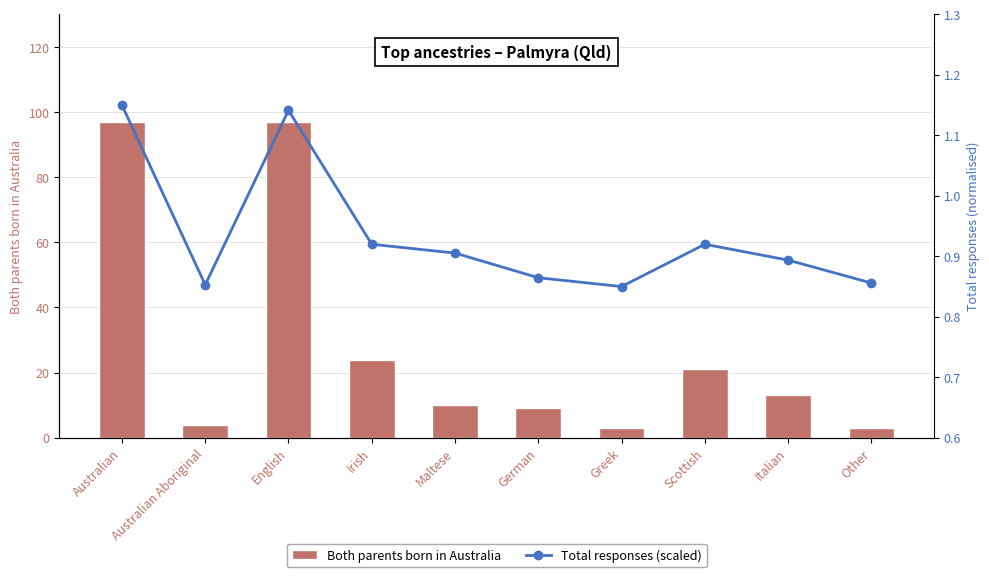

The Both parents born in Australia series shows 21.0 at Scottish. True or false?

True